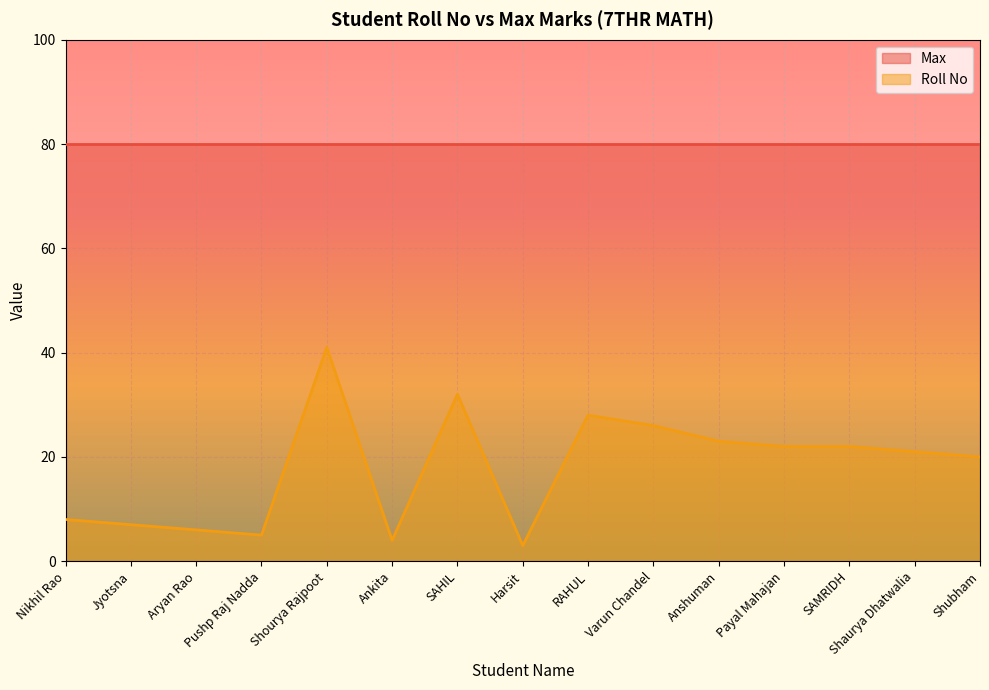

What is the greatest value displayed?

80